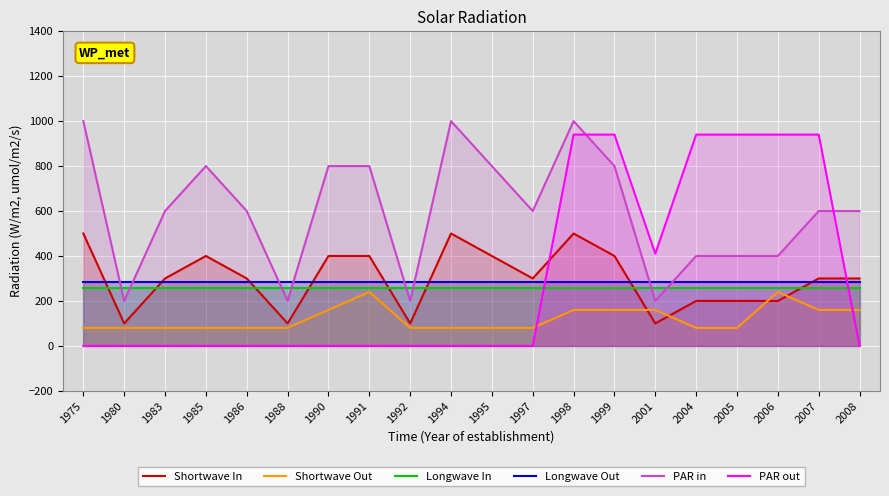

What is the total value across all series at 2005?

2161.0